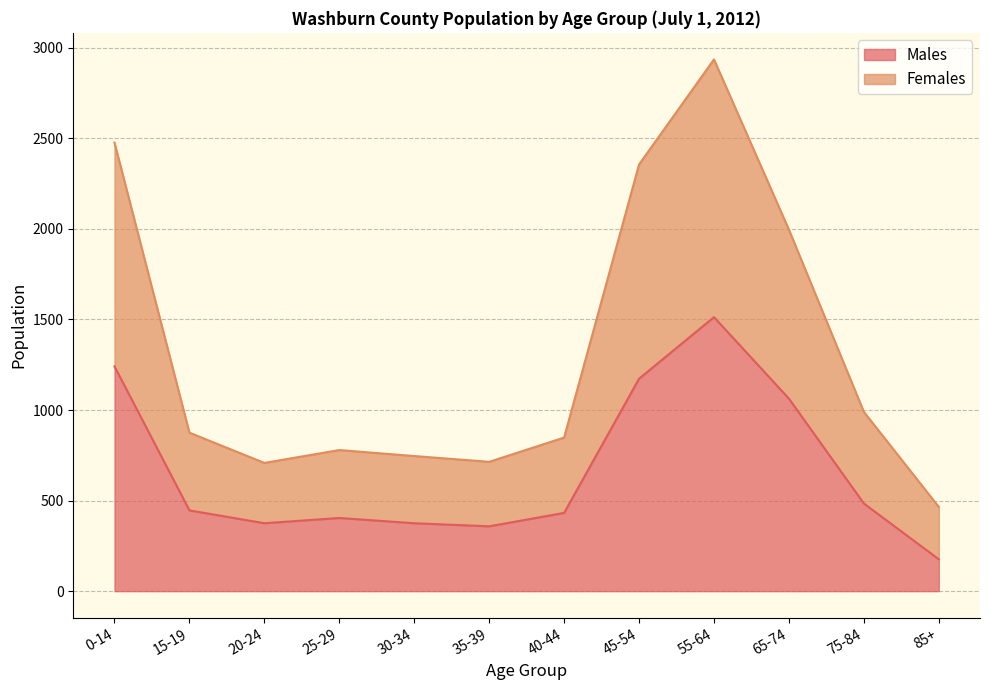

What is the difference between the highest and lowest values at 30-34?

371